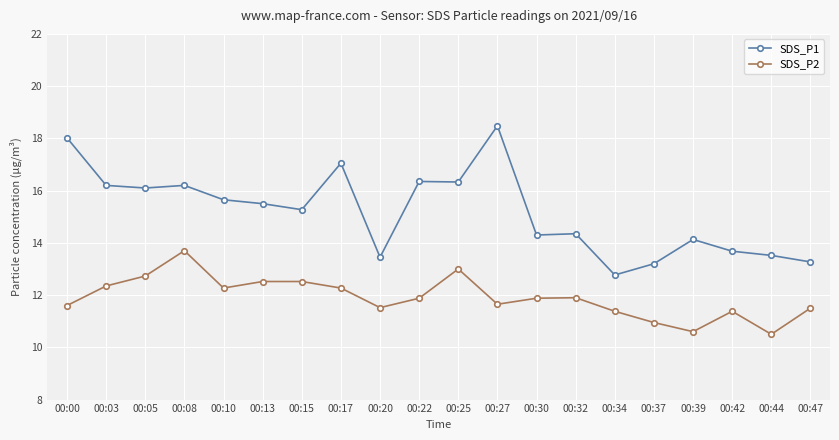

How many data points in SDS_P1 are less than 15?

9